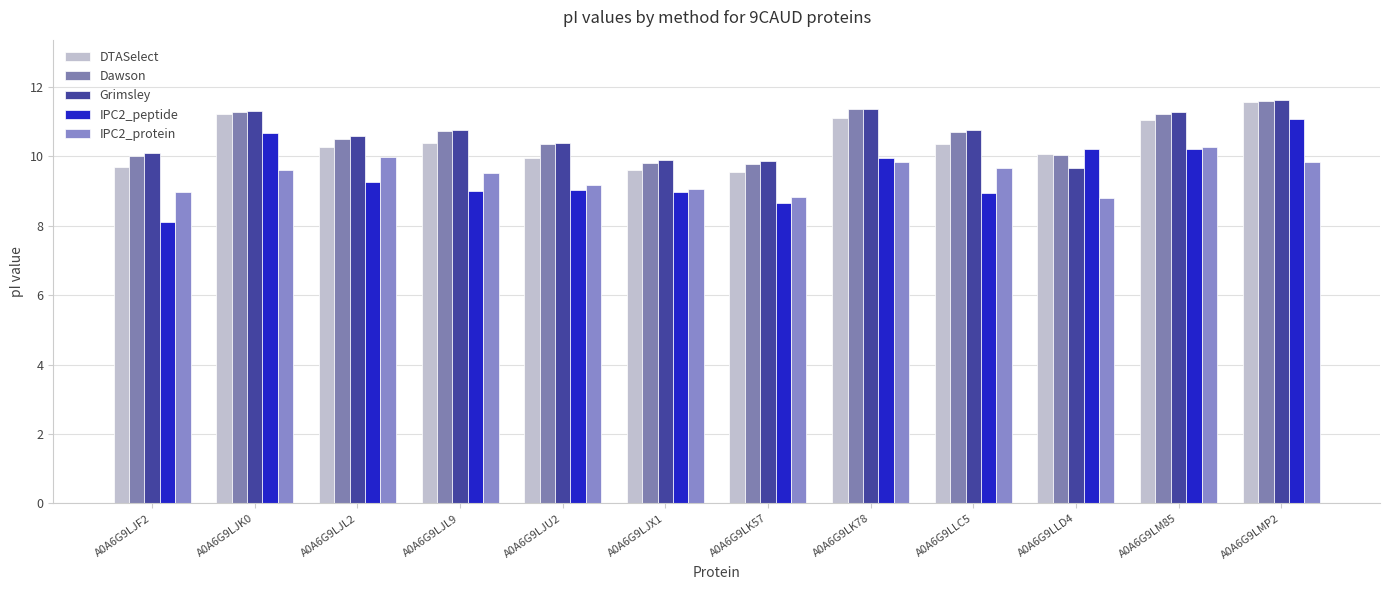

What is the total value across all series at A0A6G9LJX1?

47.4